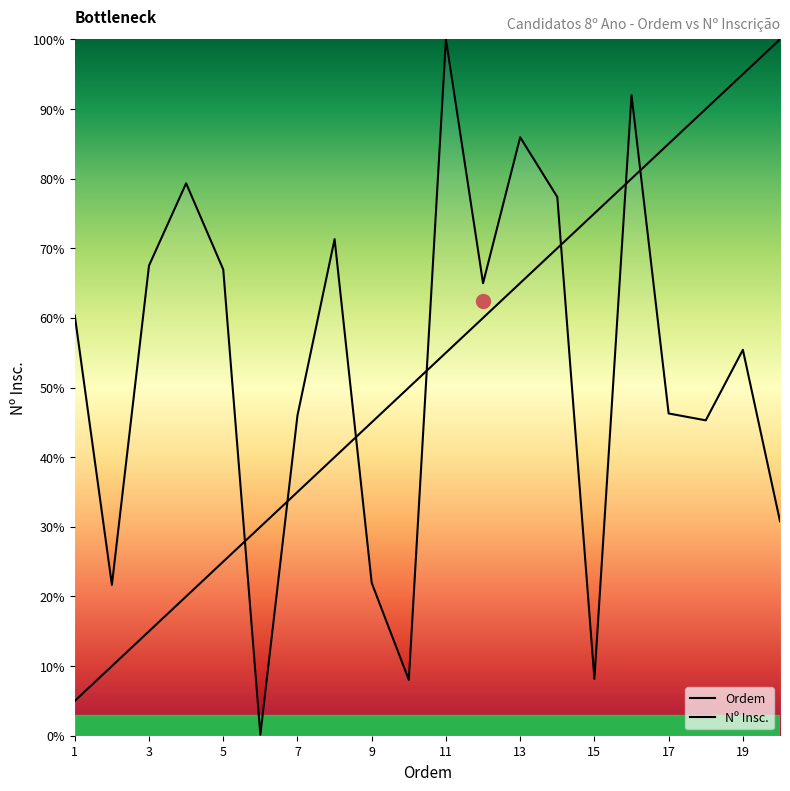

Between 19 and 1, which is larger?

19